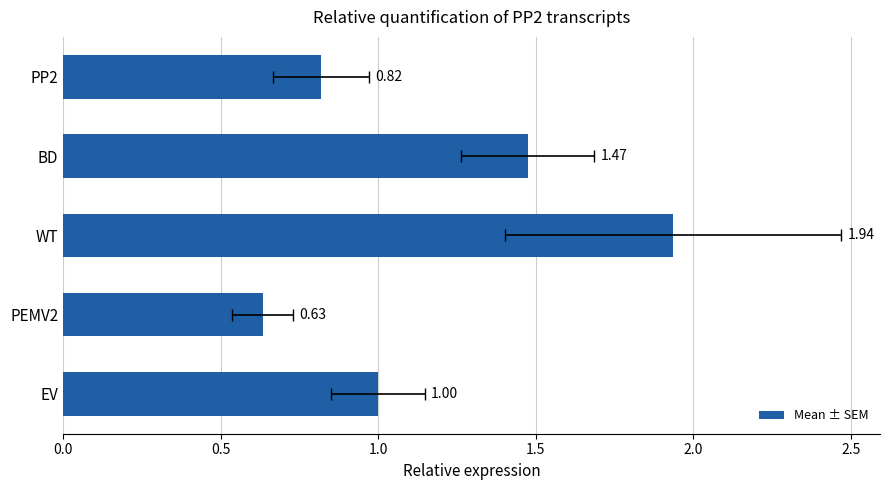

Reading left to right, list all the values displayed in this chart.

1.0	0.6	1.9	1.5	0.8